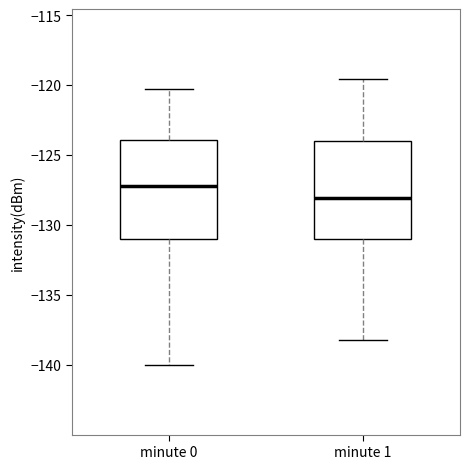

Where is the upper edge of the box for minute 0 on the y-axis? The values are not printed on the chart, so give them approximately, as read against the axis.

-124.0